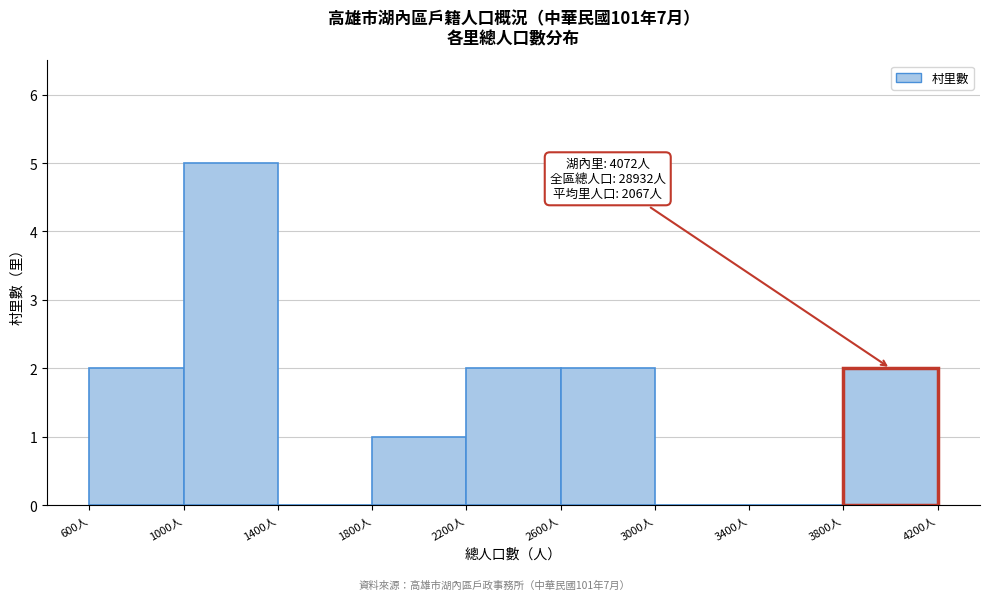

Over which range of the x-axis is the bar tallest?

1000 to 1400